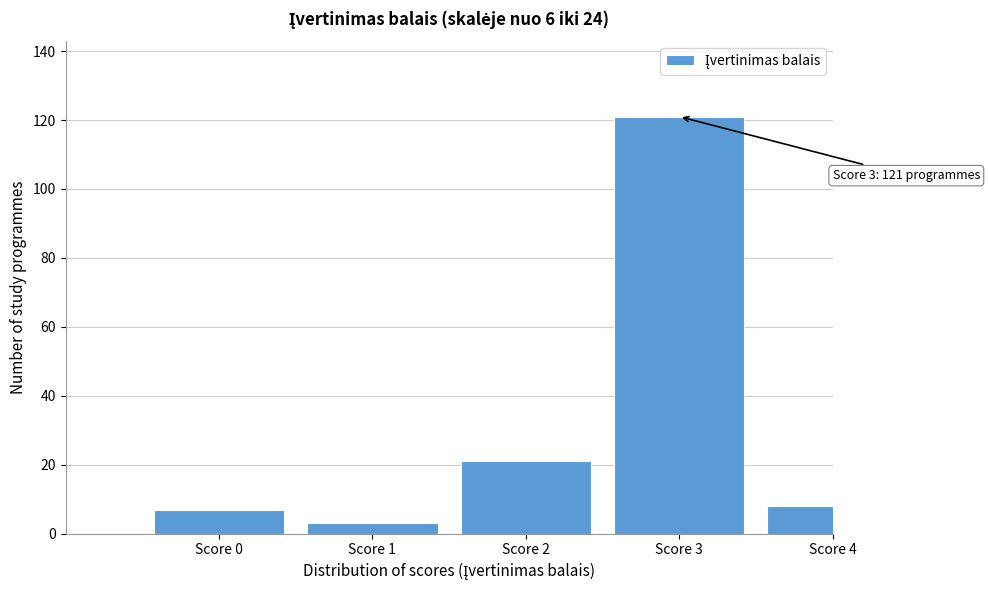

Reading left to right, transcribe all the data shown in this chart.

7	3	21	121	8